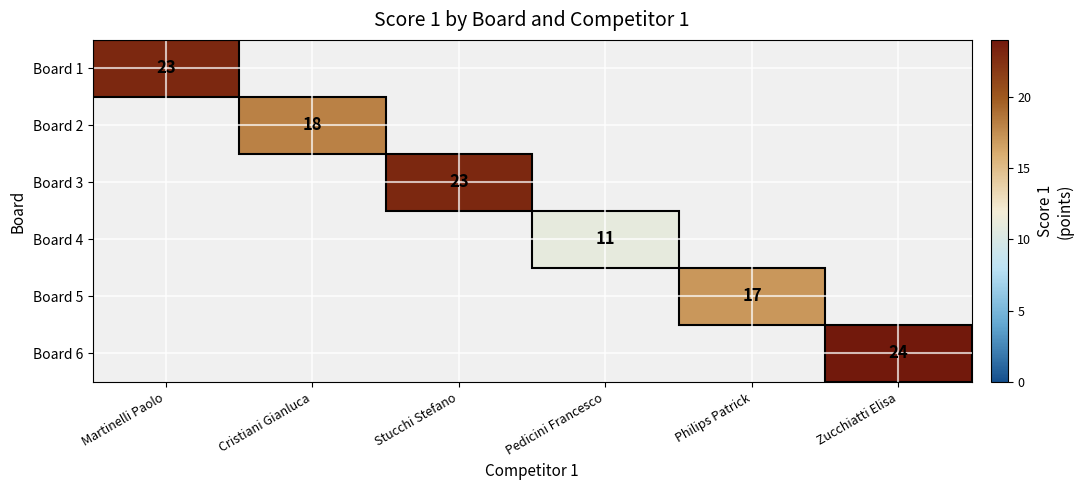

The value of Board 5 at Philips Patrick is 6.5. True or false?

False